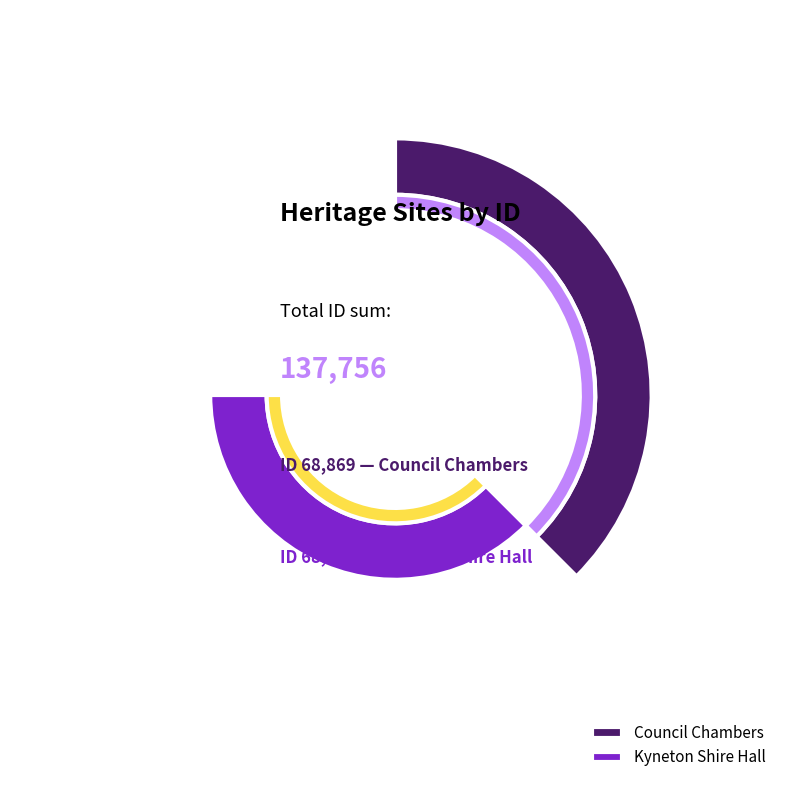

Which has a higher value, Kyneton Shire Hall or Council Chambers?

Kyneton Shire Hall